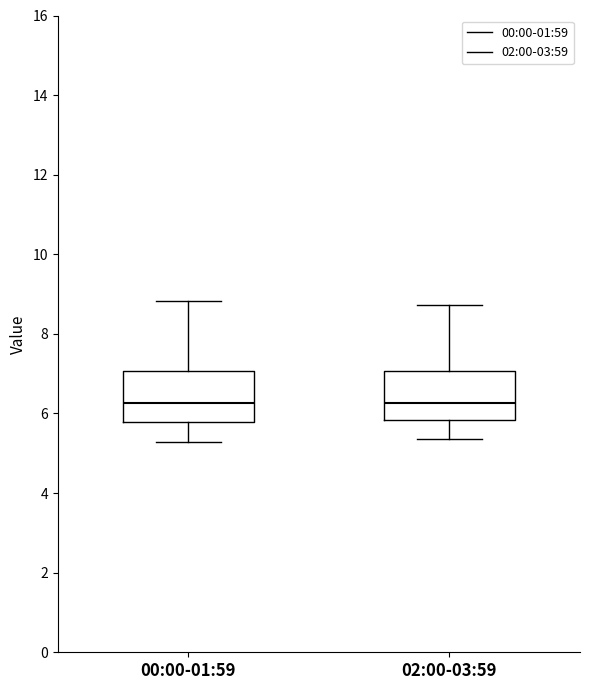

Reading left to right, transcribe this box plot: for each box, give where its median line is, the range the box spans, and where its two whiskers end, as read against the y-axis. The values are not printed on the chart, so give them approximately, as read against the axis.

00:00-01:59: median 6.2, box 5.8 to 7.0, whiskers 5.2 to 8.8
02:00-03:59: median 6.2, box 5.8 to 7.0, whiskers 5.4 to 8.8